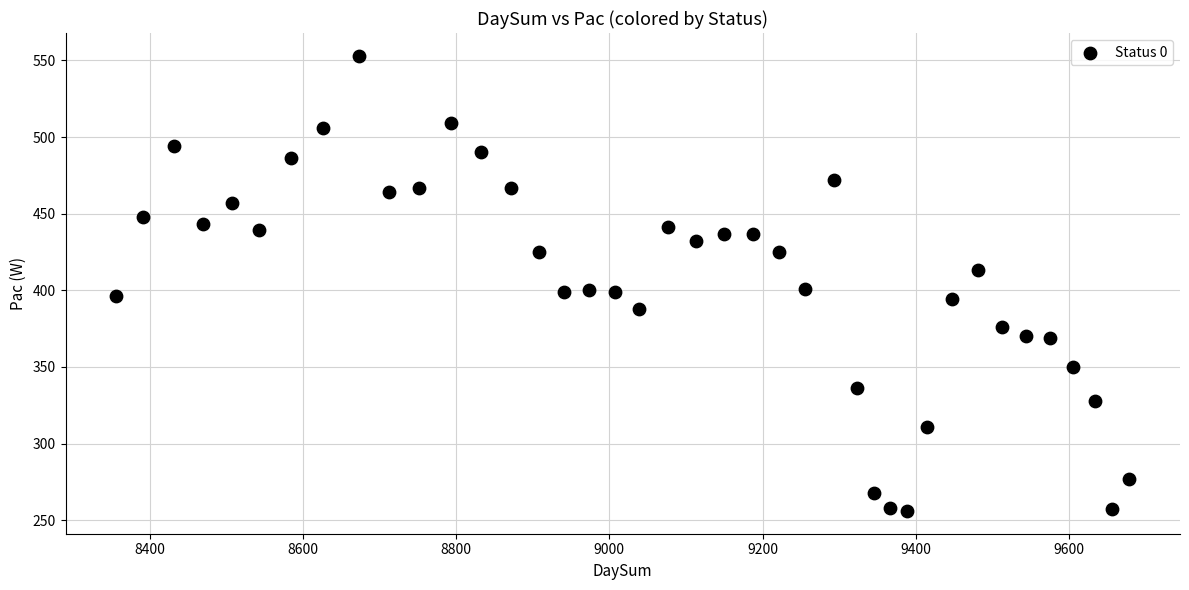

What is the range of Y values (max minus min)?

297